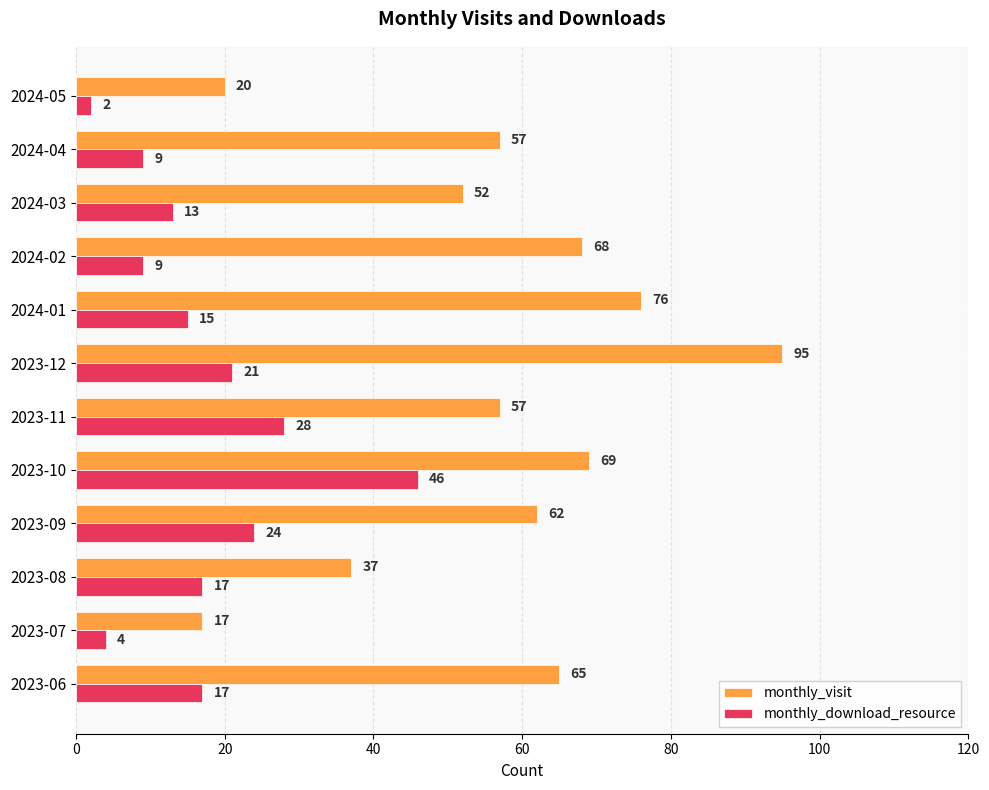

The monthly_visit series shows 35 at 2024-01. True or false?

False